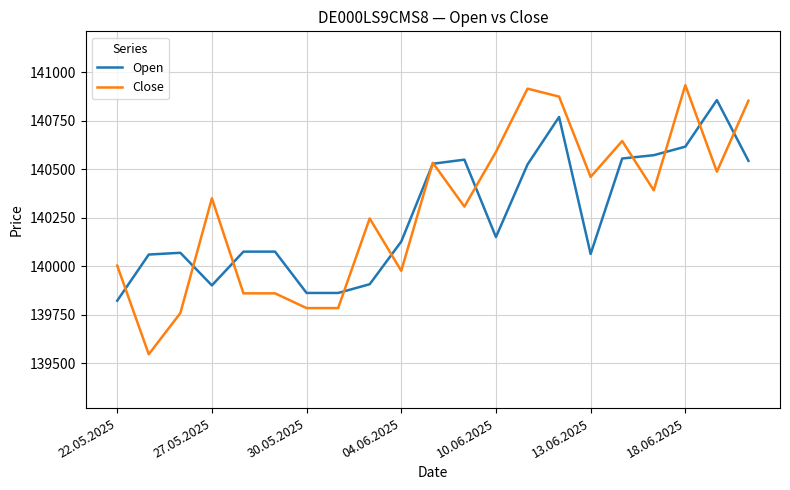

Which series has the largest range (max minus min)?

Close